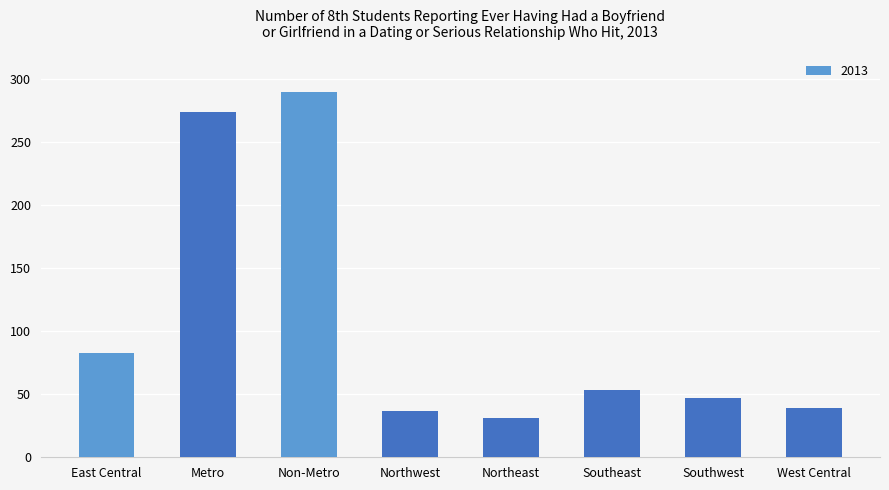

What position from the left is East Central?

1